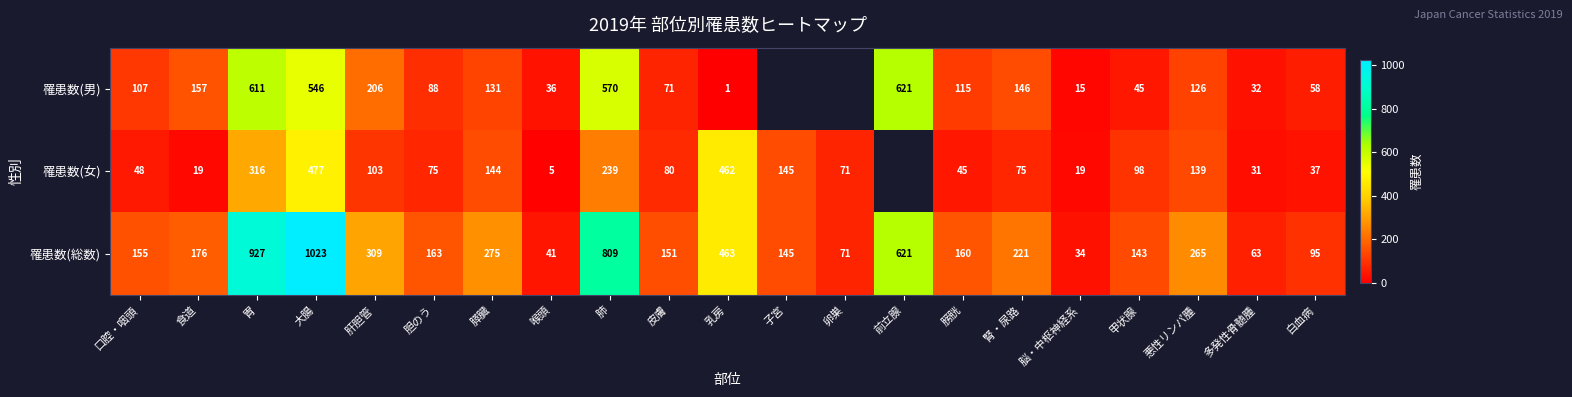

What is the sum of the 罹患数(男) values at 肺 and 白血病?

628